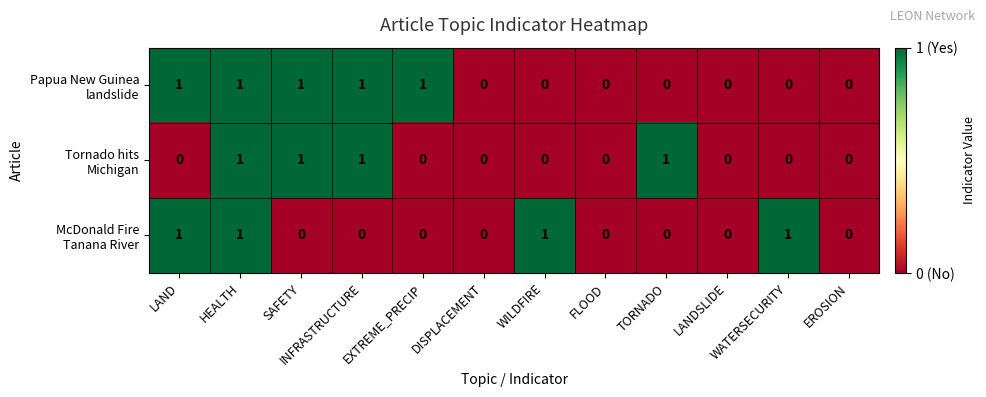

What is the total value across all series at HEALTH?

3